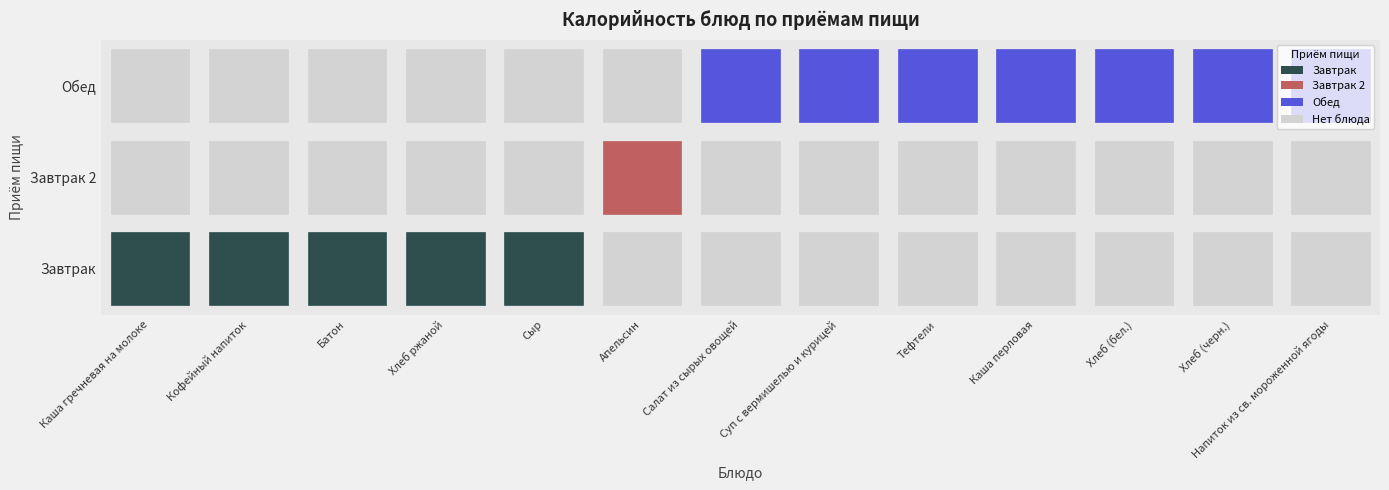

Rank the series by their average value, from lowest to highest.

Завтрак 2, Завтрак, Обед